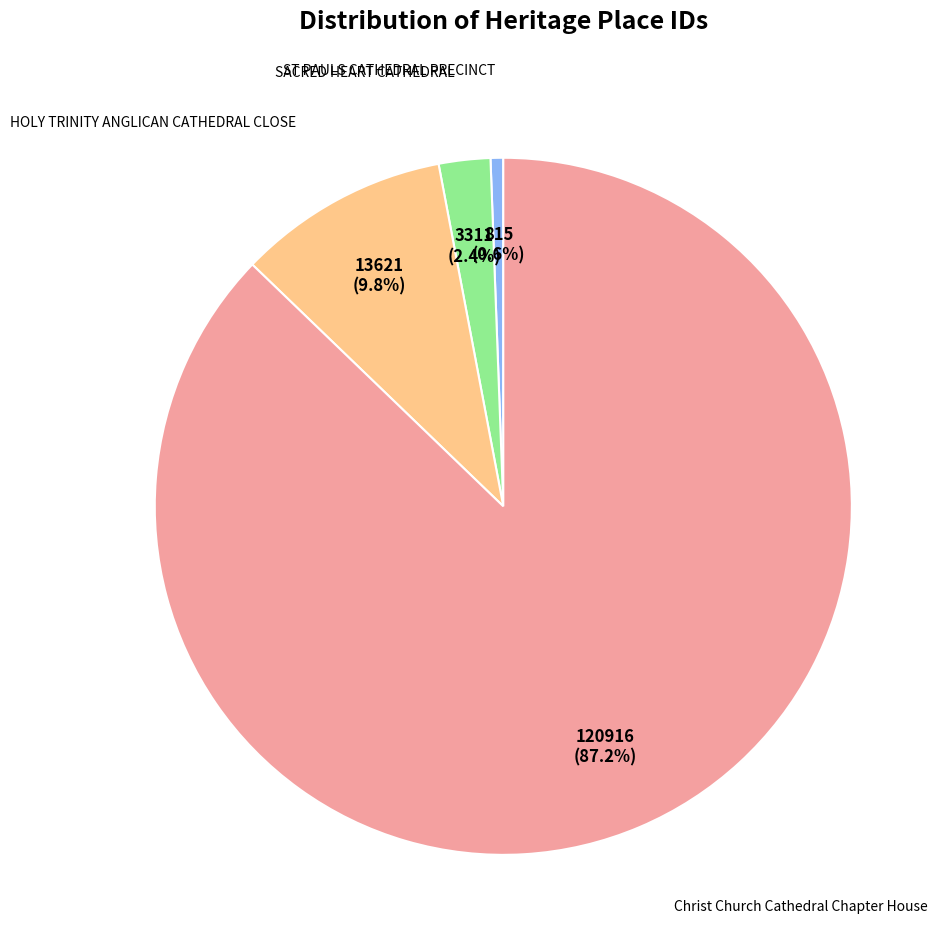

Does any single category account for the majority?

Yes